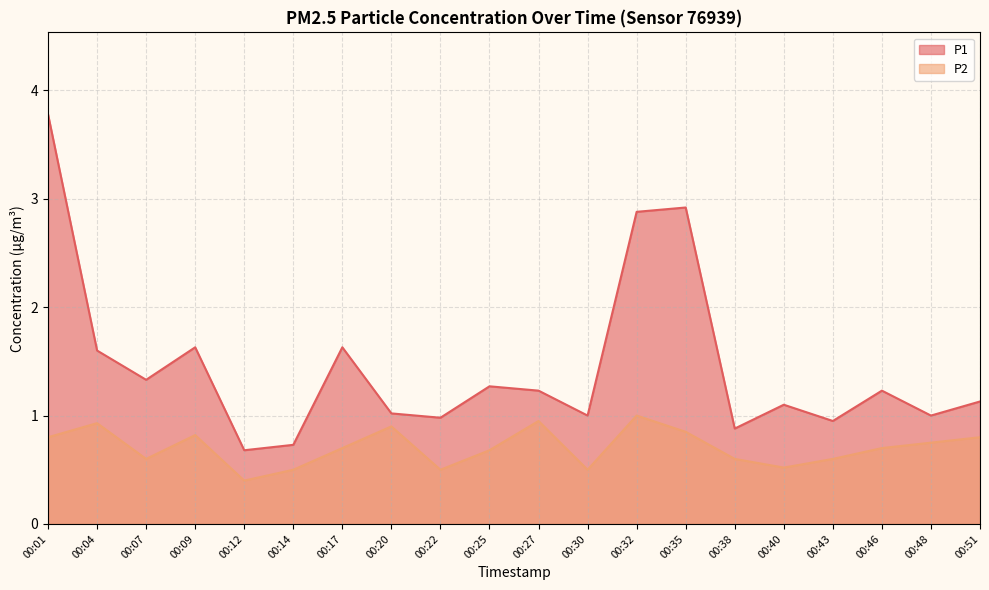

What is the sum of all P1 values?

29.0